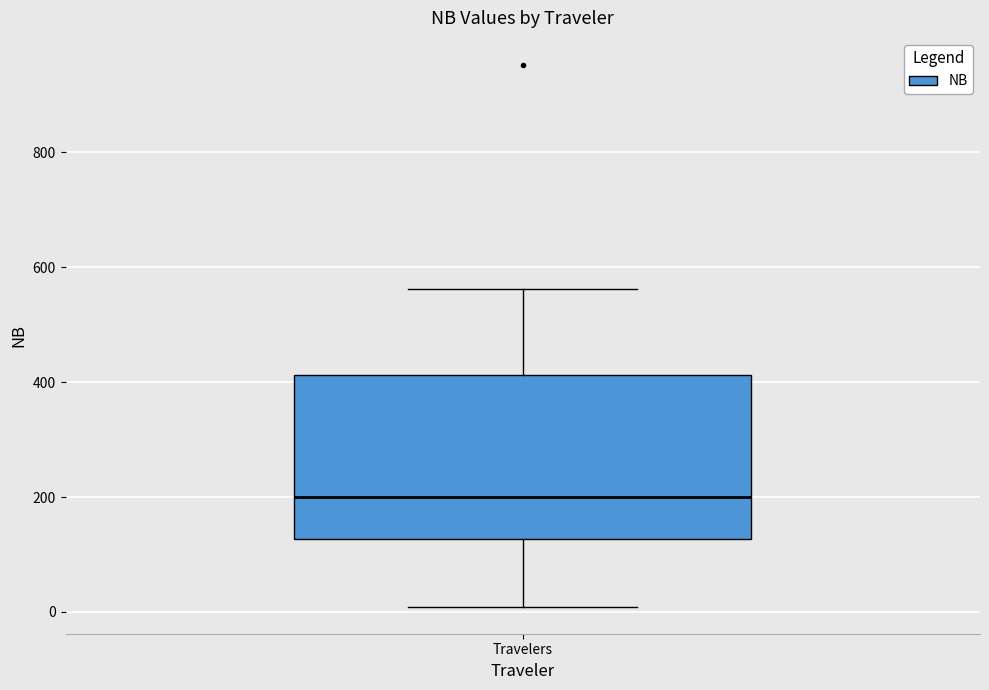

Where does the lower whisker of the box for Travelers end on the y-axis? The values are not printed on the chart, so give them approximately, as read against the axis.

0